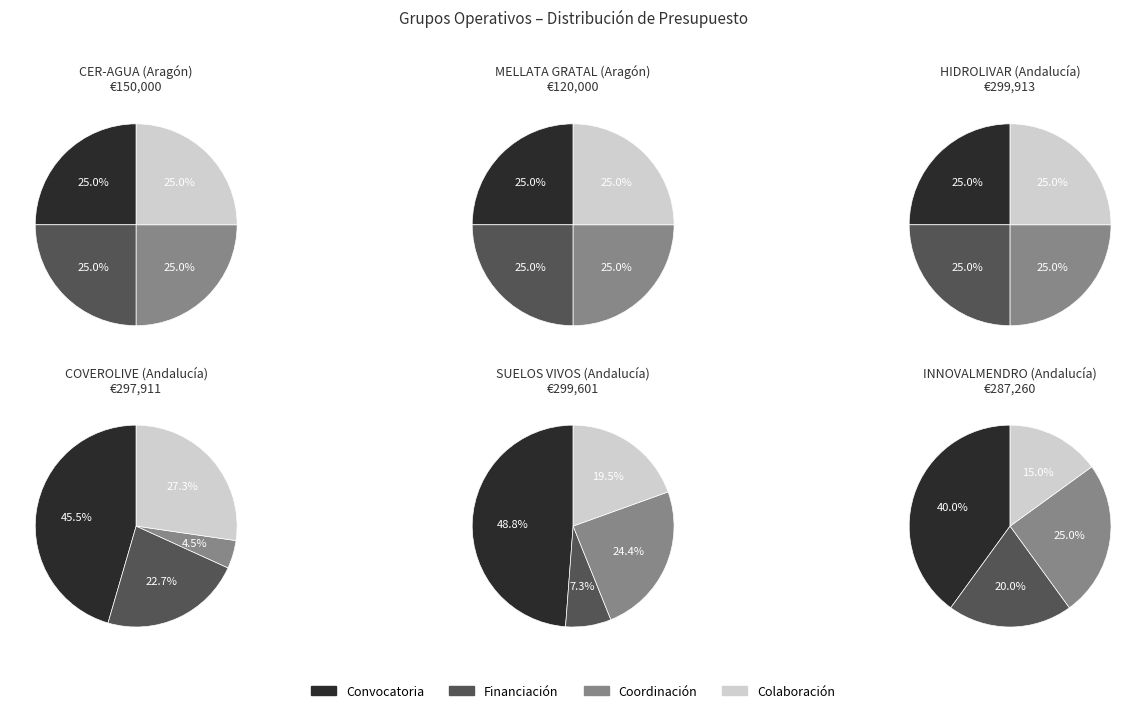

What is the total percentage of SUELOS VIVOS and COVEROLIVE?

41.1%